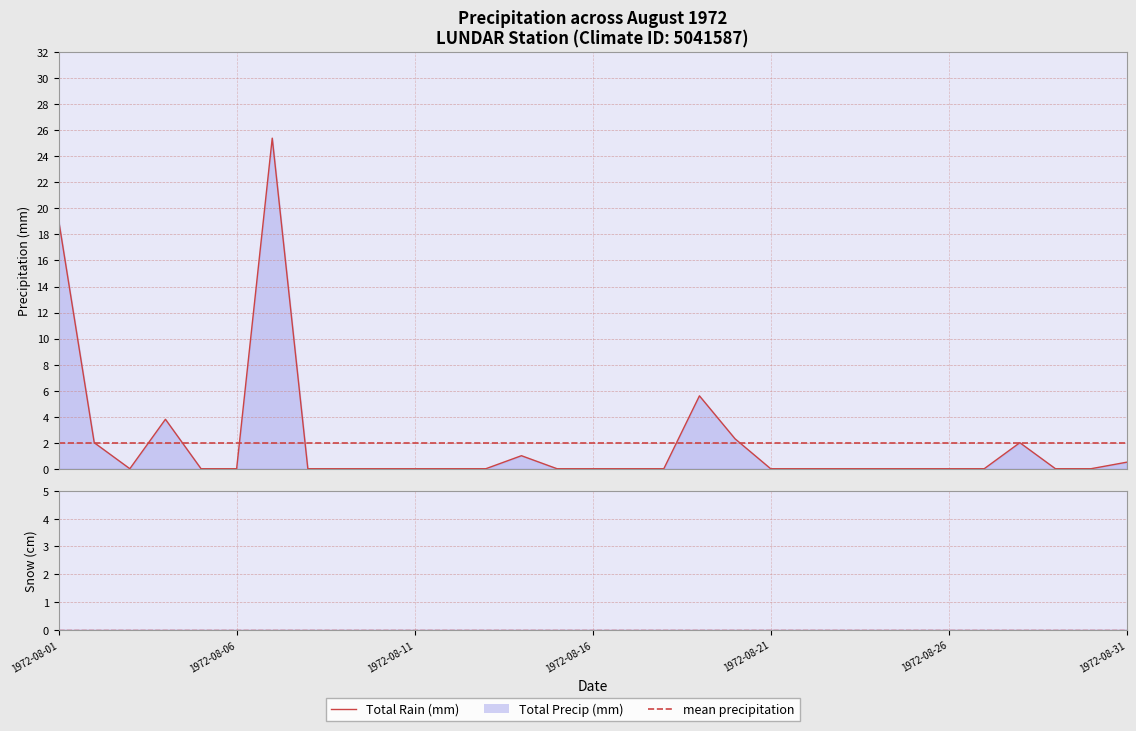

What is the average value of the Total Precip (mm) series?

2.0